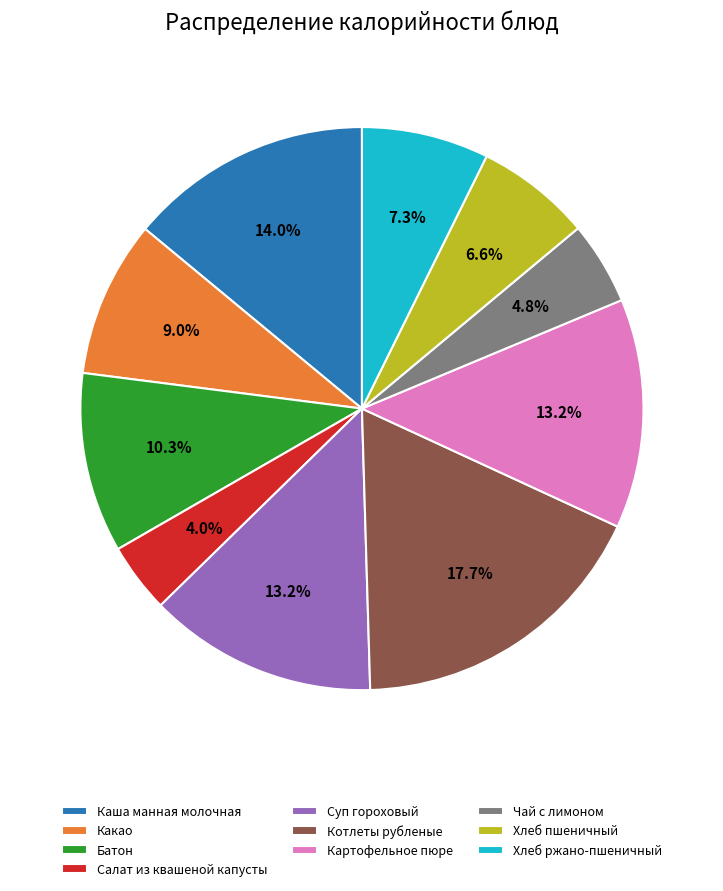

To the nearest percent, what portion does Чай с лимоном represent?

5%